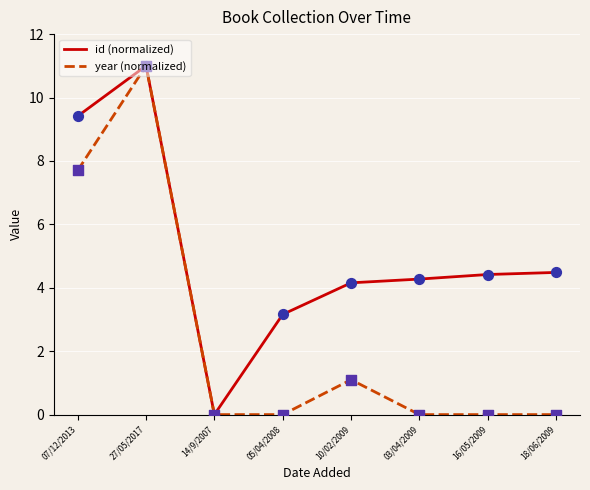

At how many categories does at least one series exceed 1?

7